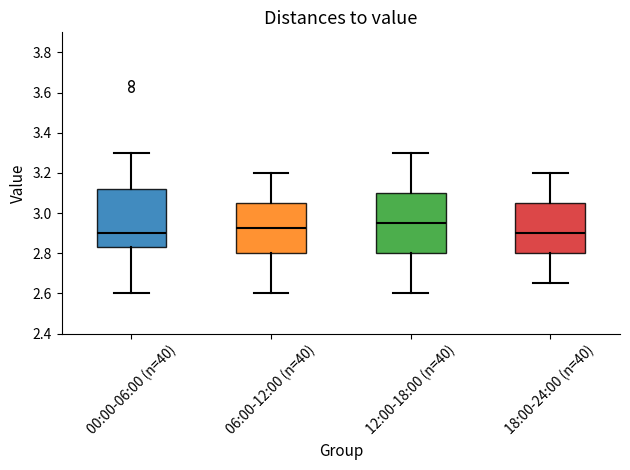

Which box's median line is the highest?

12:00-18:00 (n=40)